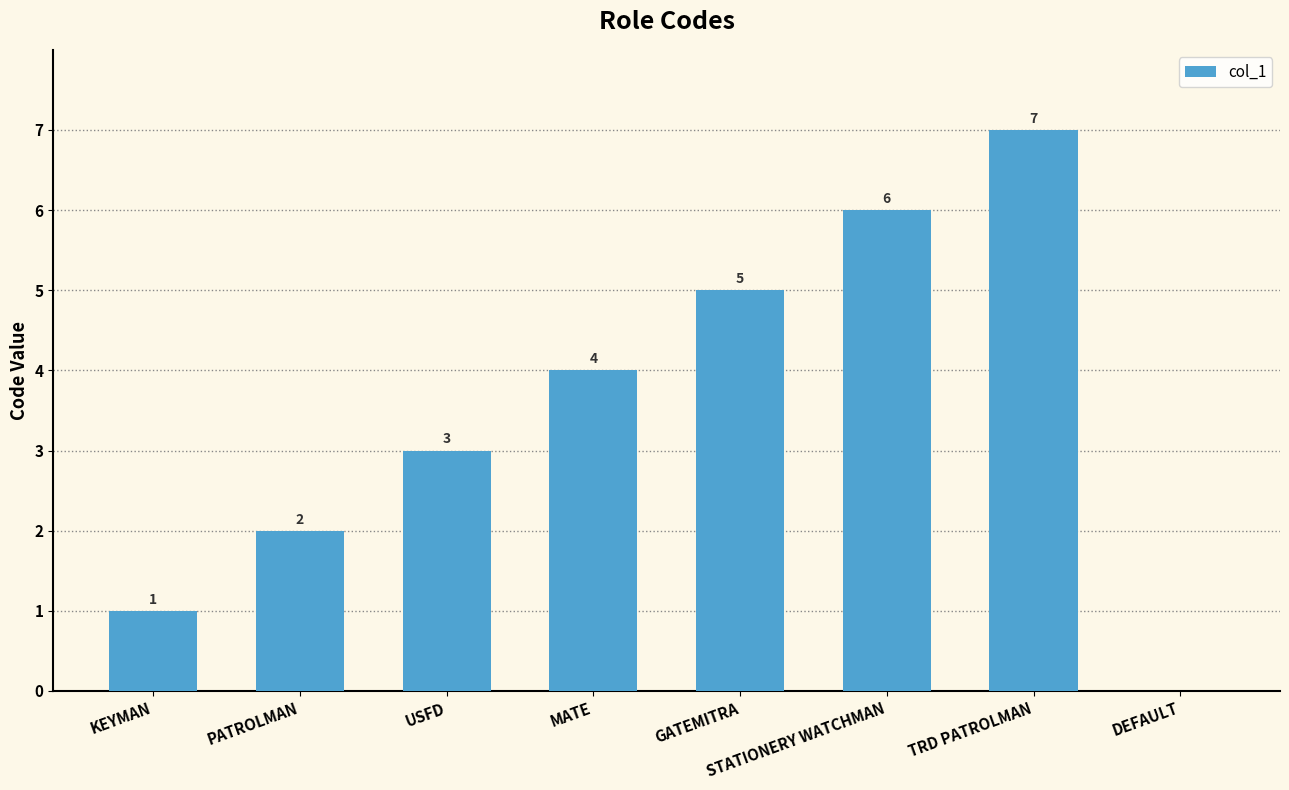

What is the sum of all values?

28